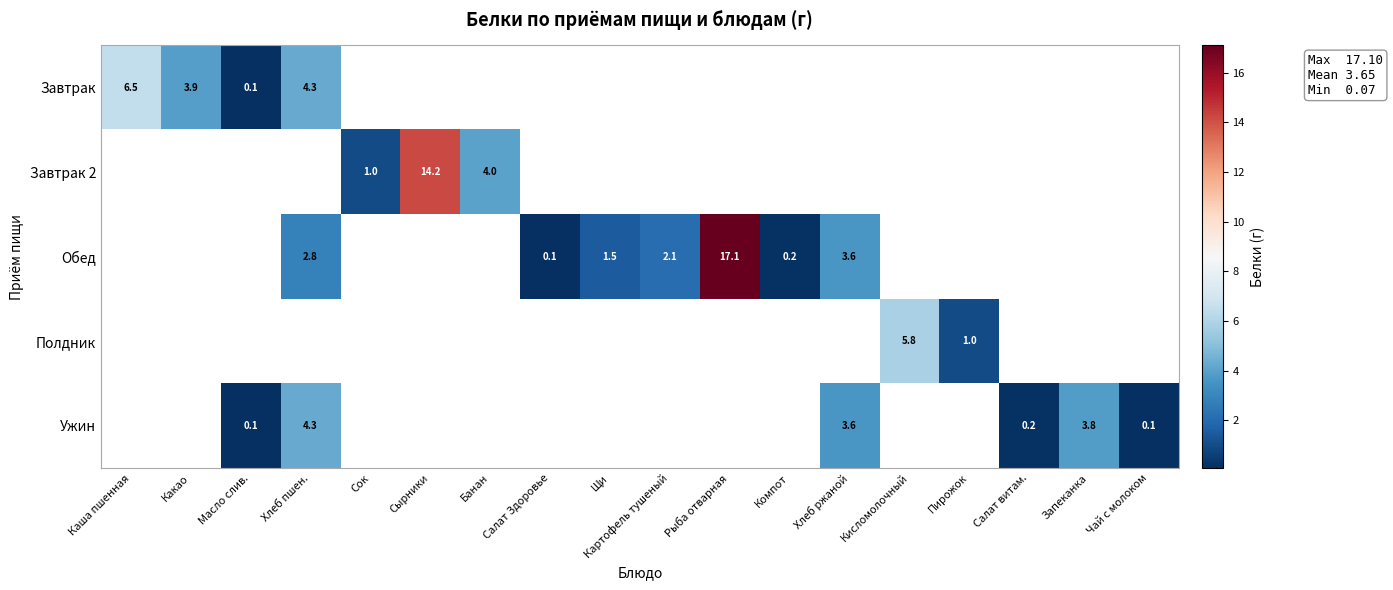

At how many categories does at least one series exceed 12?

2